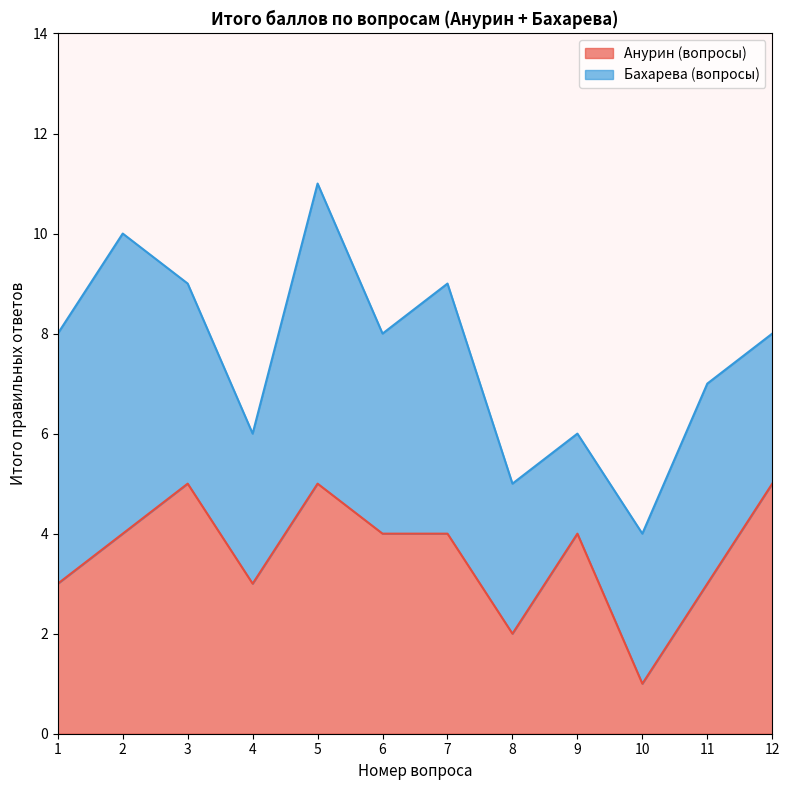

Which has a higher value, 3 or 8?

3